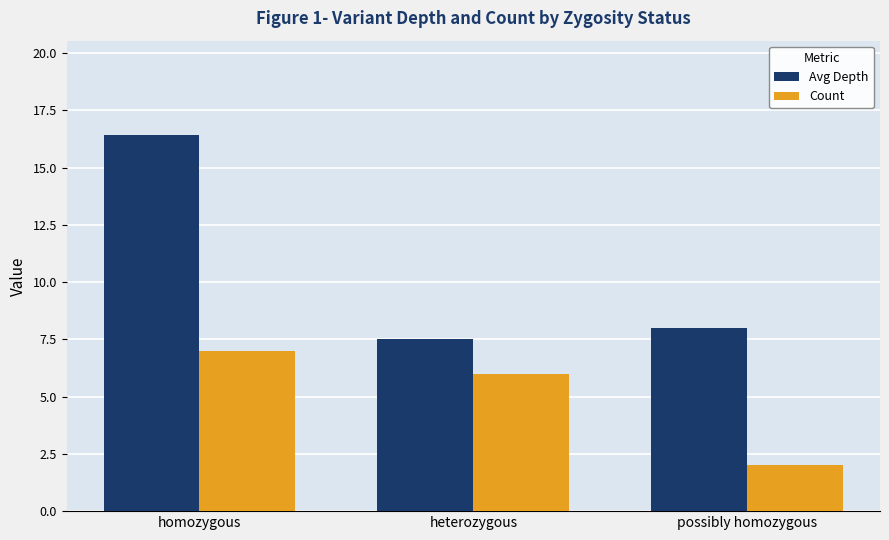

What is the total value across all series at possibly homozygous?

10.0